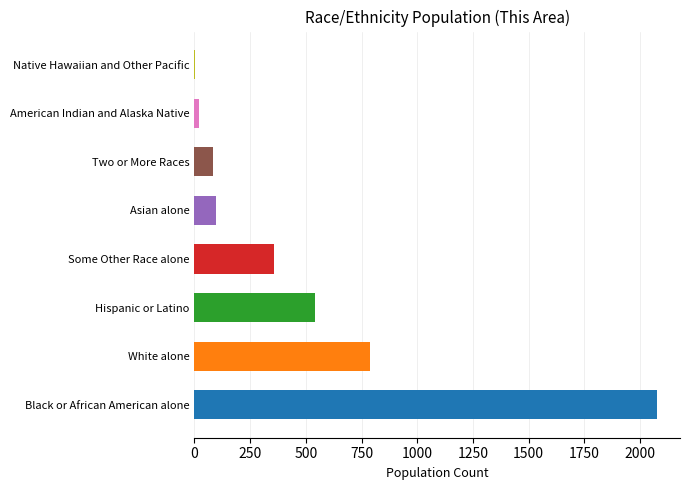

Rank the categories by value from highest to lowest.

Black or African American alone, White alone, Hispanic or Latino, Some Other Race alone, Asian alone, Two or More Races, American Indian and Alaska Native, Native Hawaiian and Other Pacific